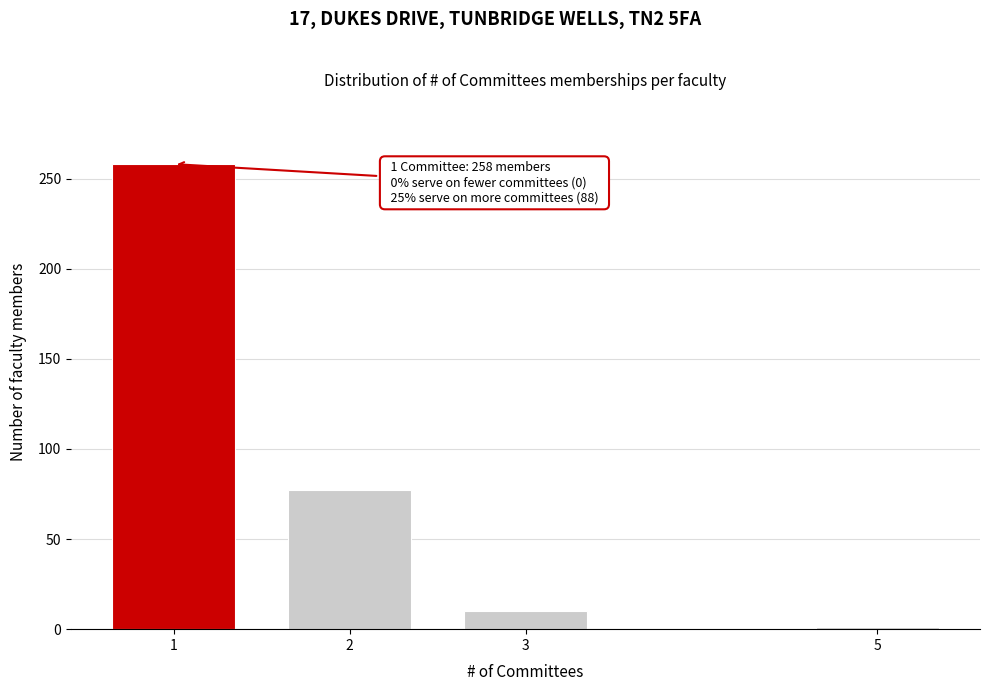

Reading left to right, extract all data points from this chart.

1=258	2=77	3=10	5=1